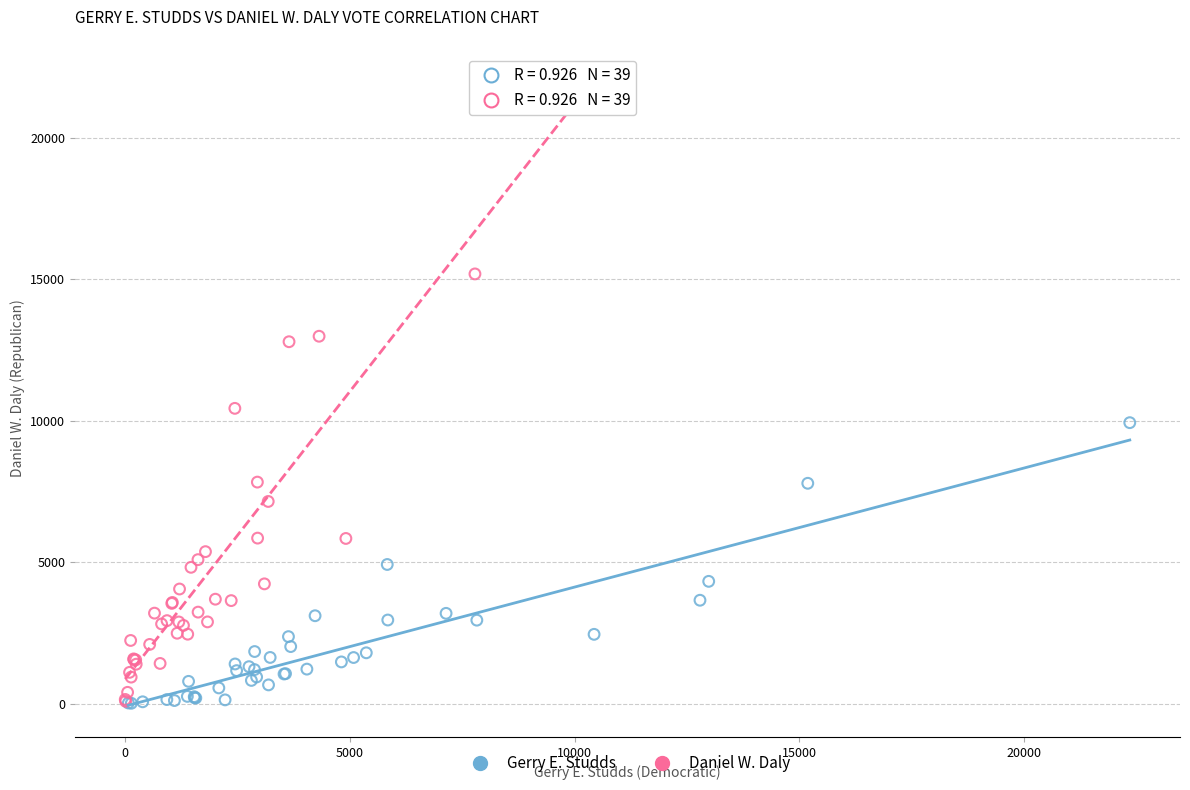

Which series reaches the maximum Y coordinate?

Daniel W. Daly